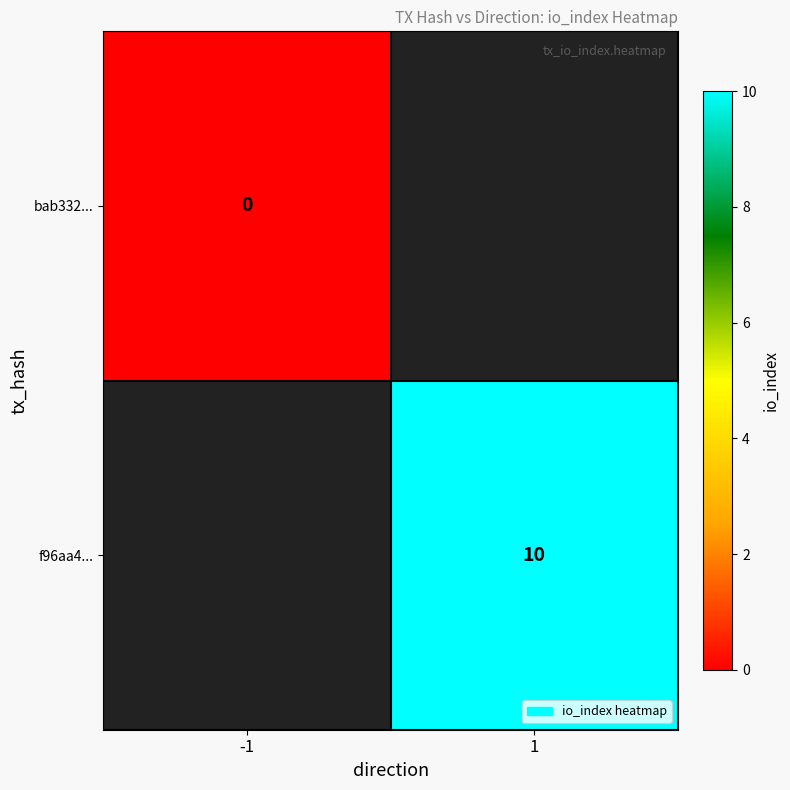

True or false: f96aa4... has a value of 10 at 1.

True